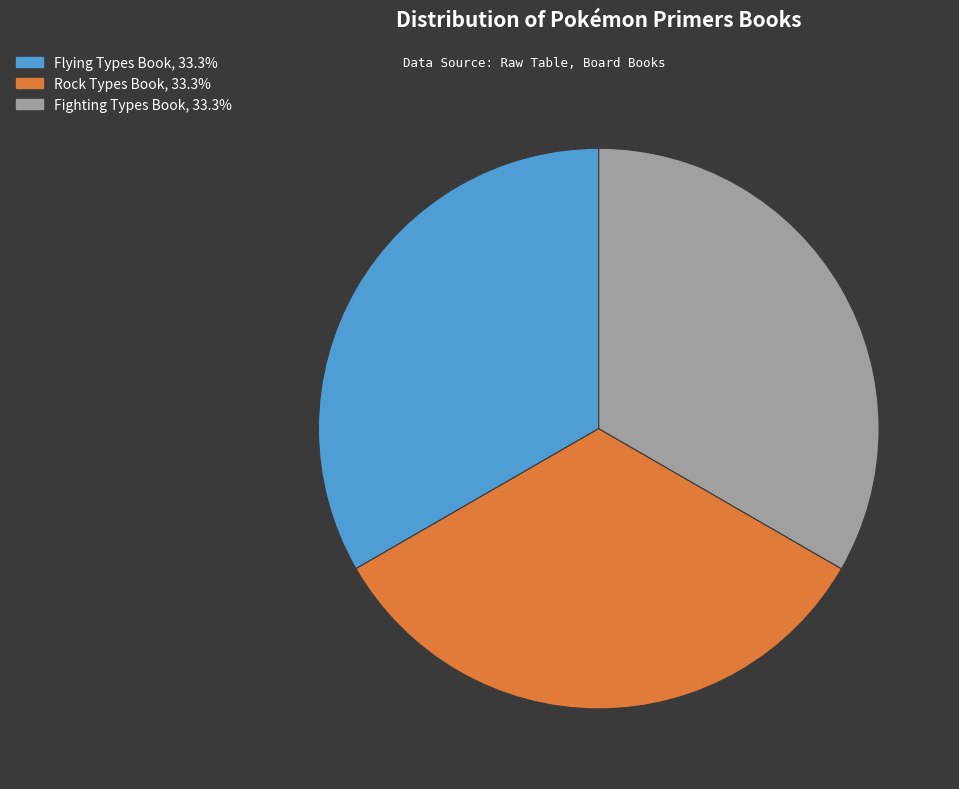

Combined, do Fighting Types Book, 33.3% and Rock Types Book, 33.3% account for over 50%?

Yes